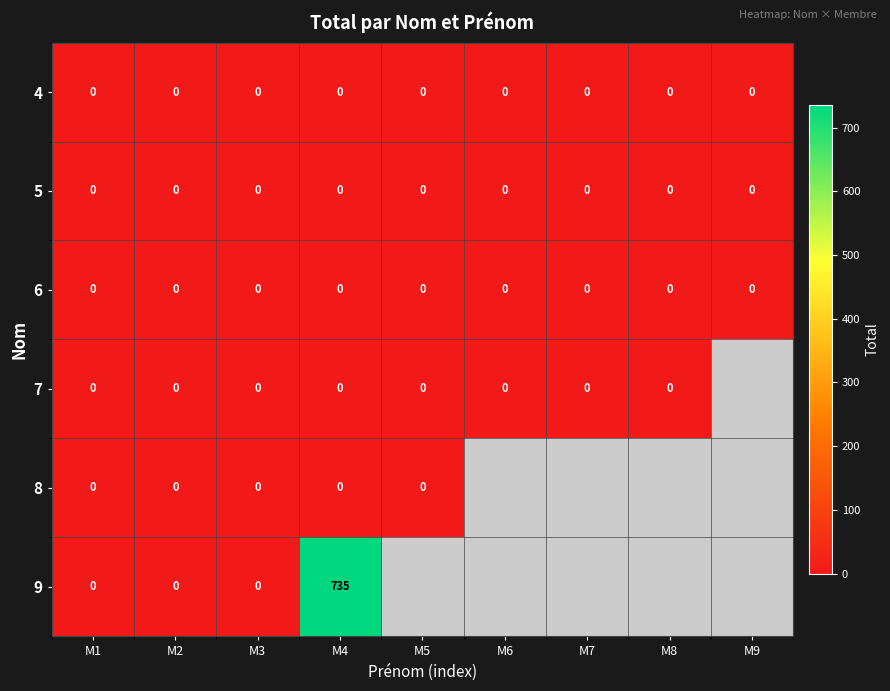

Between M3 and M4, which series saw the biggest shift?

9